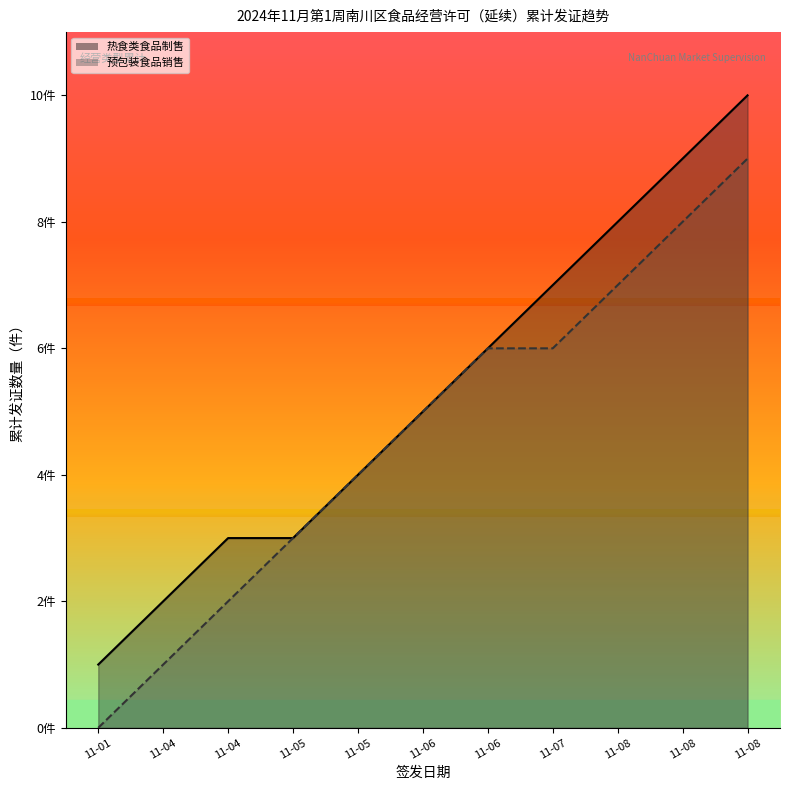

True or false: 预包装食品销售_line and 热食类食品制售_line cross at least once.

False